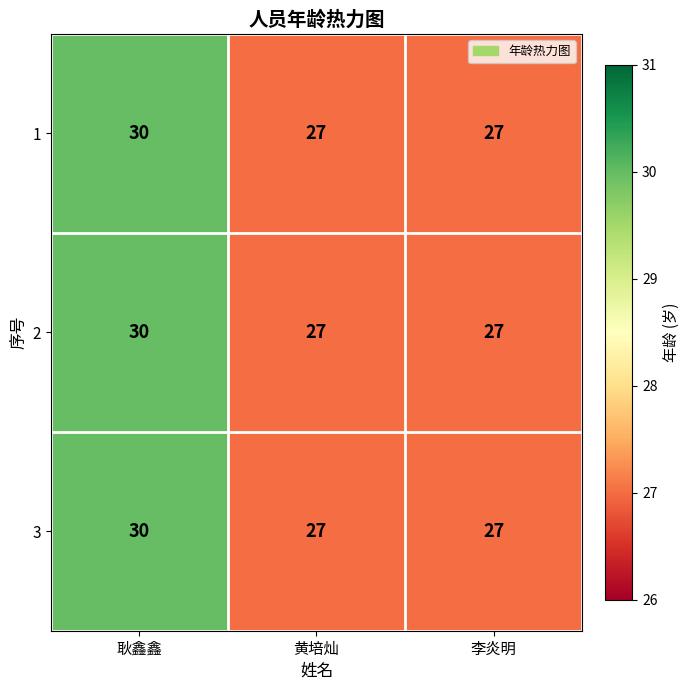

Which label corresponds to the largest value in the chart?

耿鑫鑫